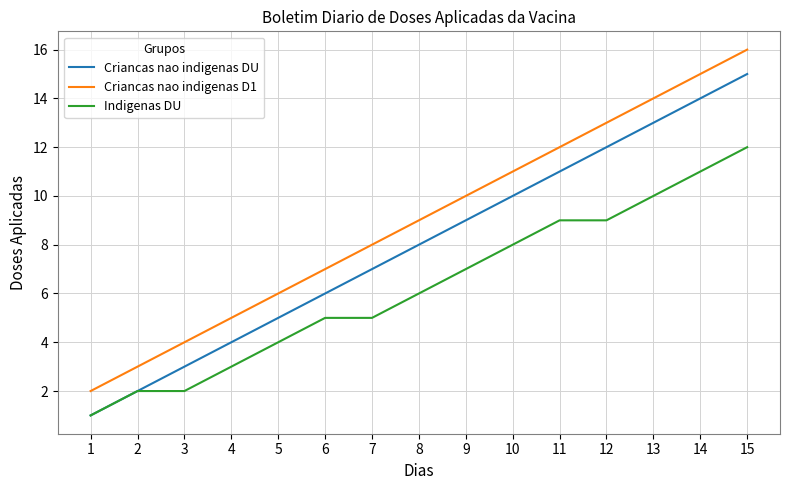

True or false: Criancas nao indigenas D1 has more than 0 interior local peaks.

False